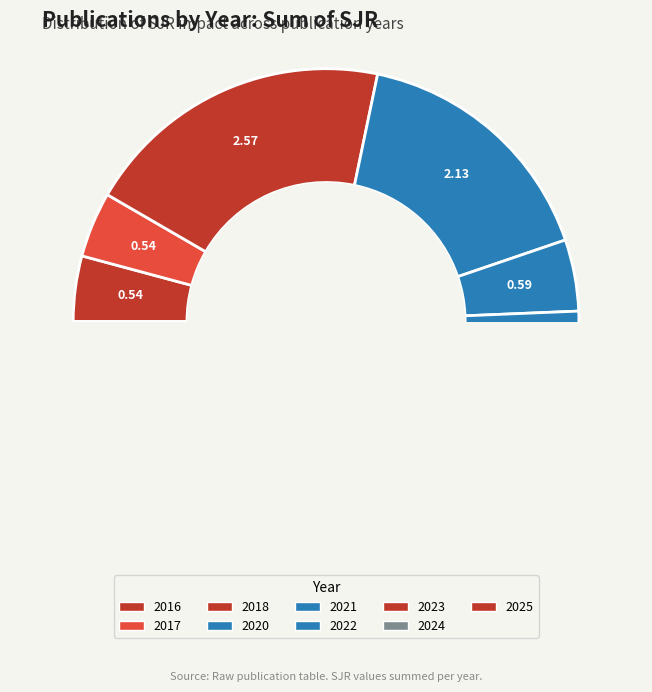

What portion of the pie excludes 2023?

70.9%